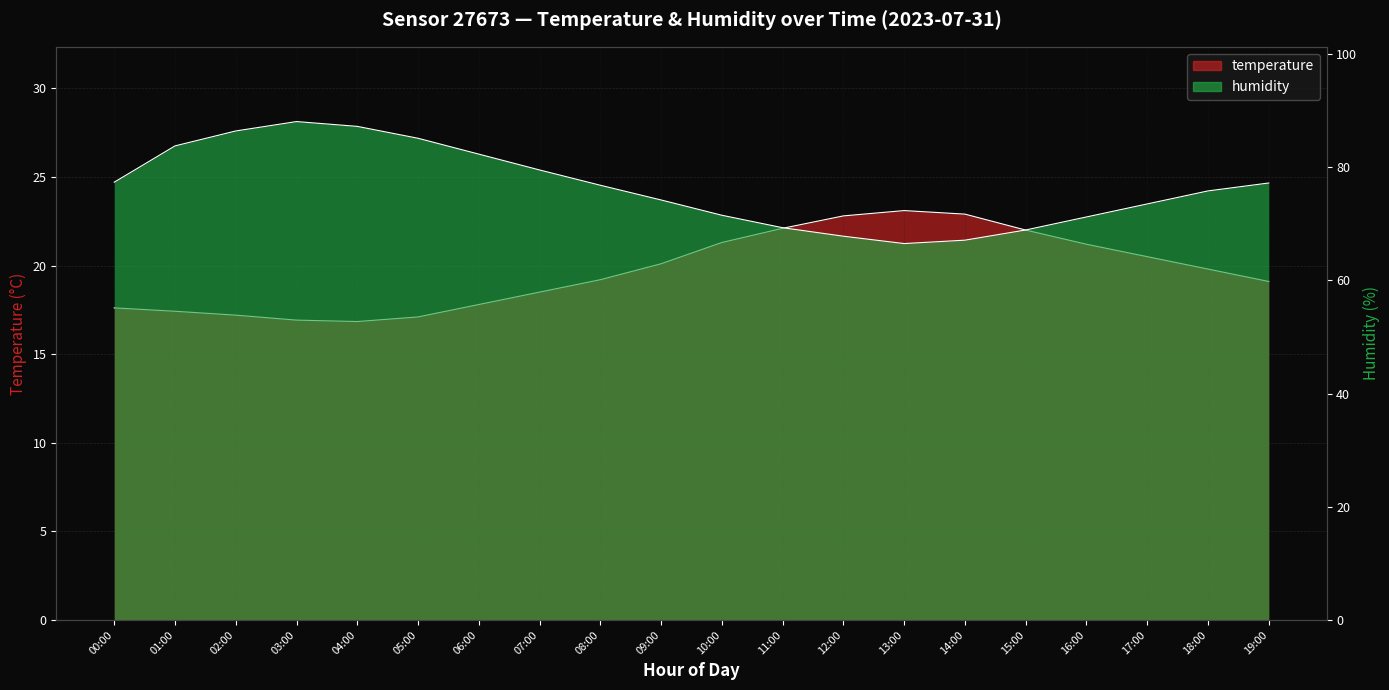

Where does the temperature series first go above 19?

08:00